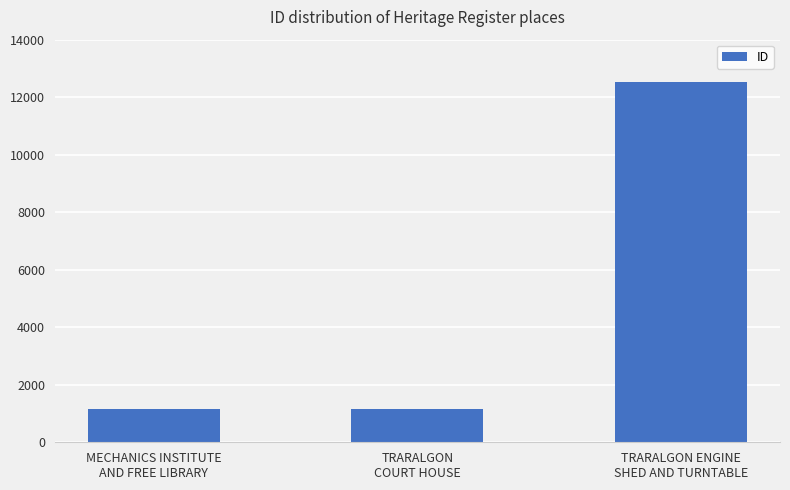

What is the smallest value displayed?

1156